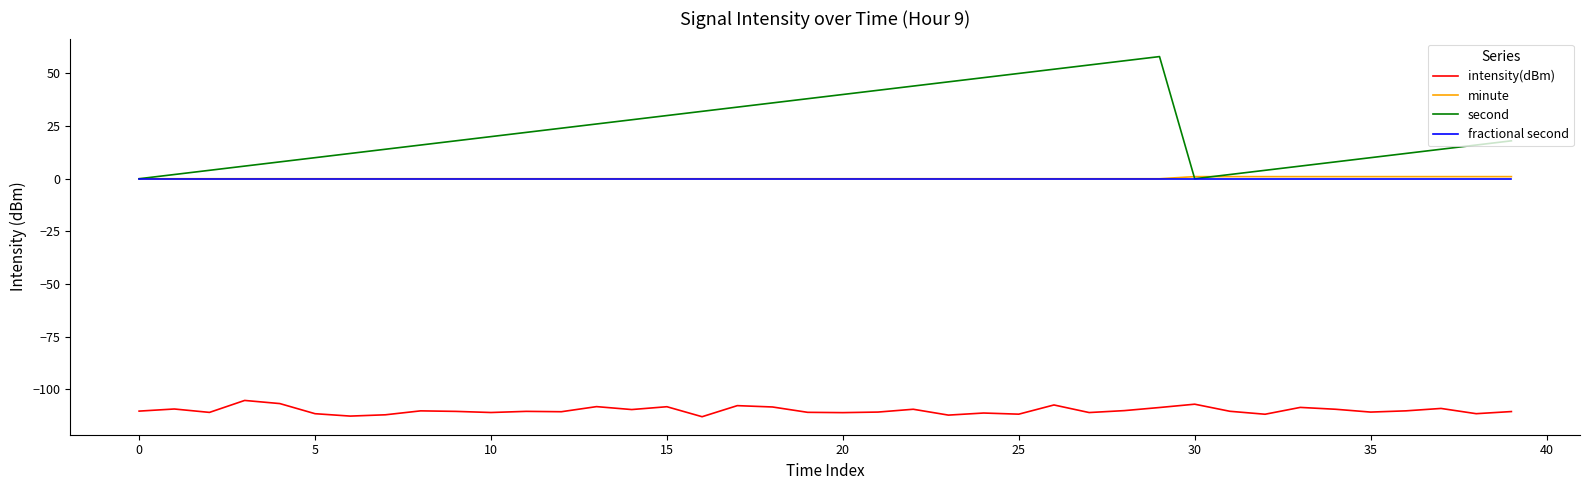

True or false: intensity(dBm) and fractional second cross at least once.

False